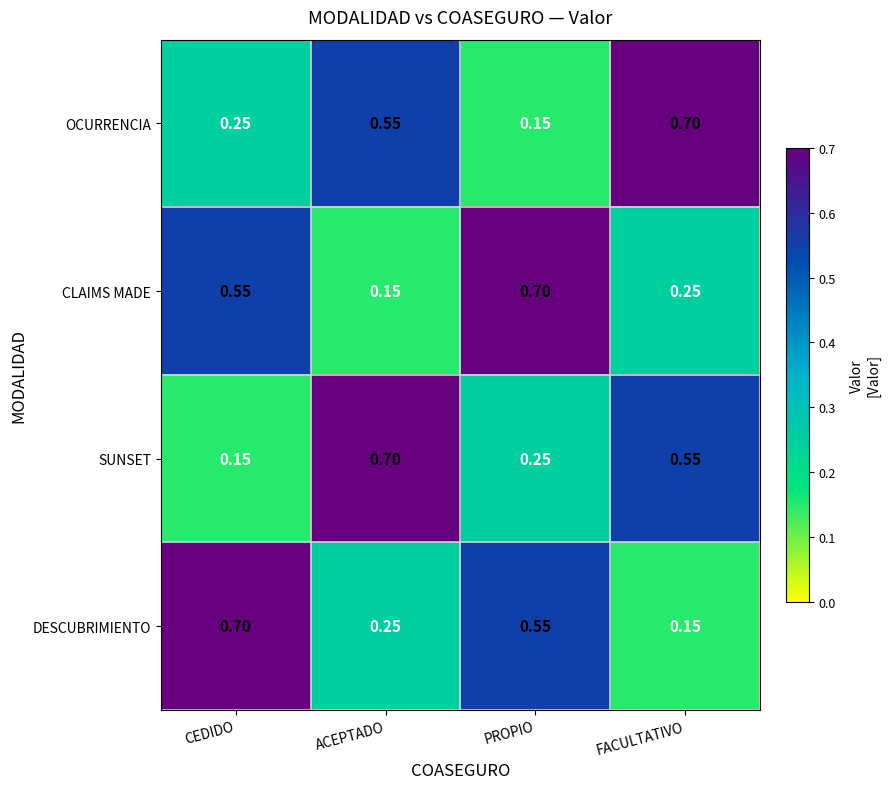

Rank the categories by OCURRENCIA value from lowest to highest.

PROPIO, CEDIDO, ACEPTADO, FACULTATIVO